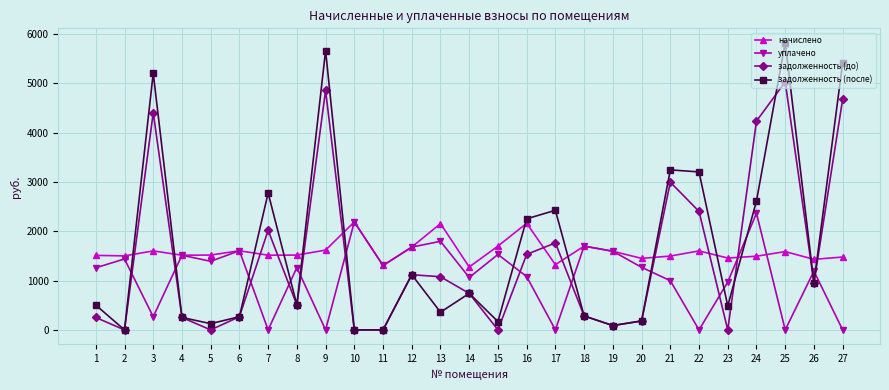

What is the value of the начислено point at the 1st from the left?

1512.0